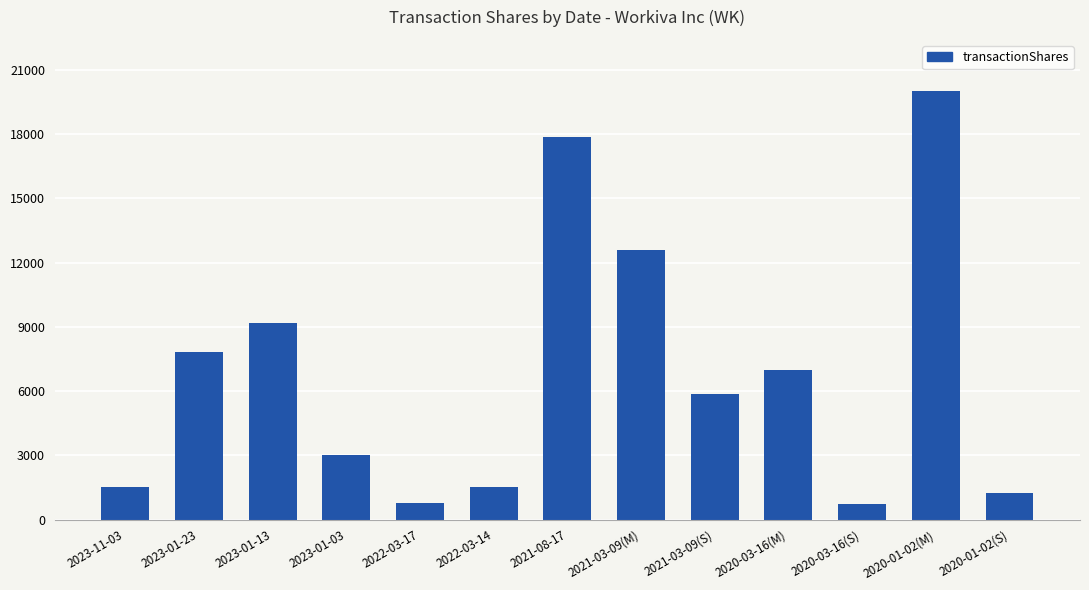

Between 2020-03-16(S) and 2020-03-16(M), which is larger?

2020-03-16(M)